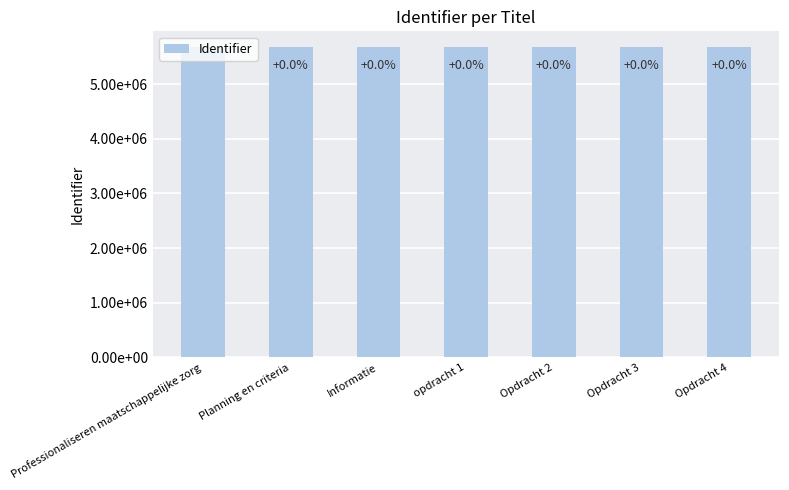

Are the bars horizontal?

No